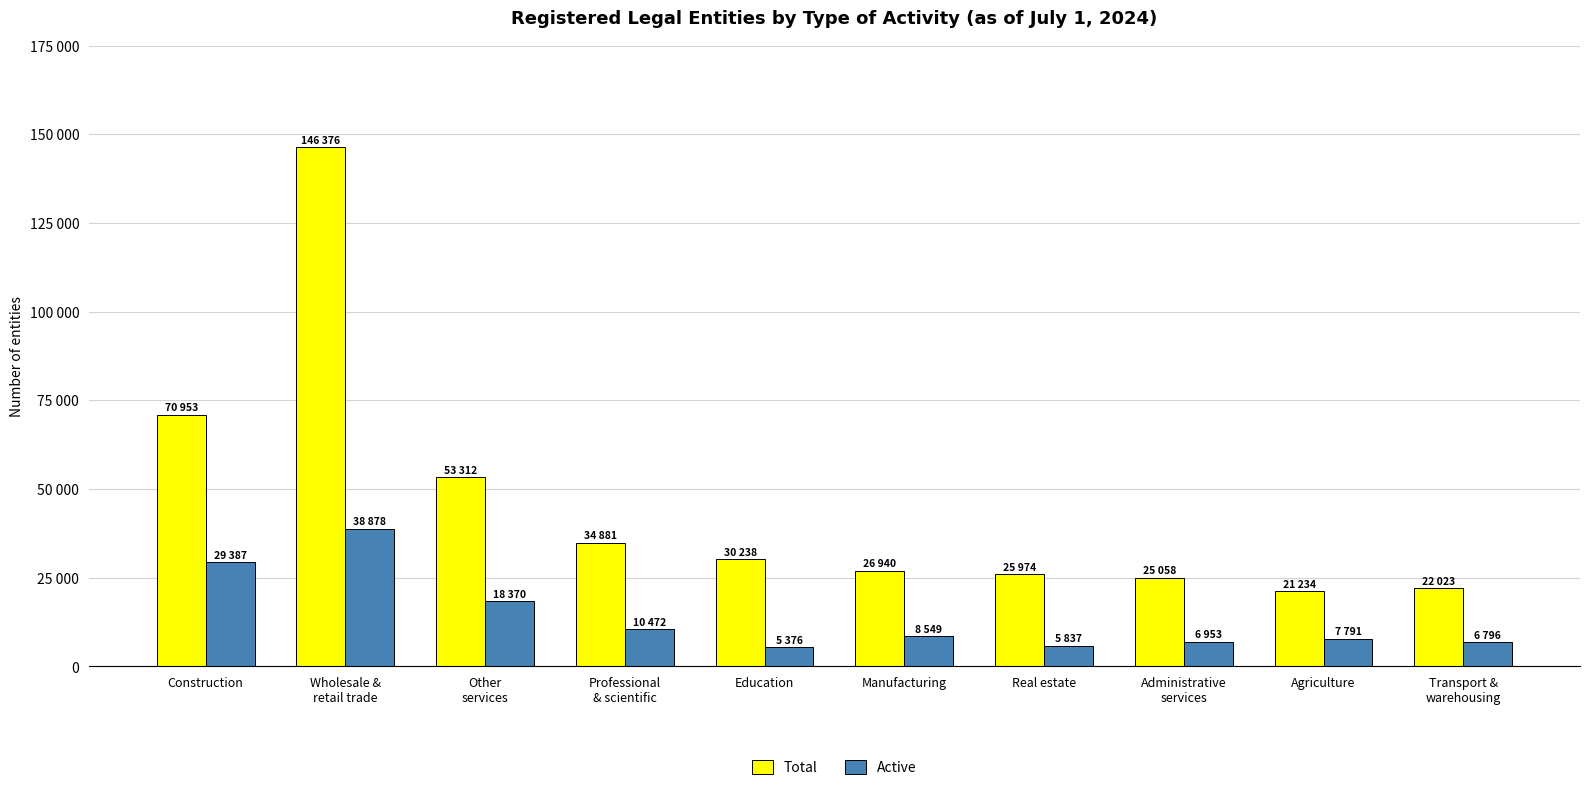

Are the bars grouped side by side (vs. stacked)?

Yes